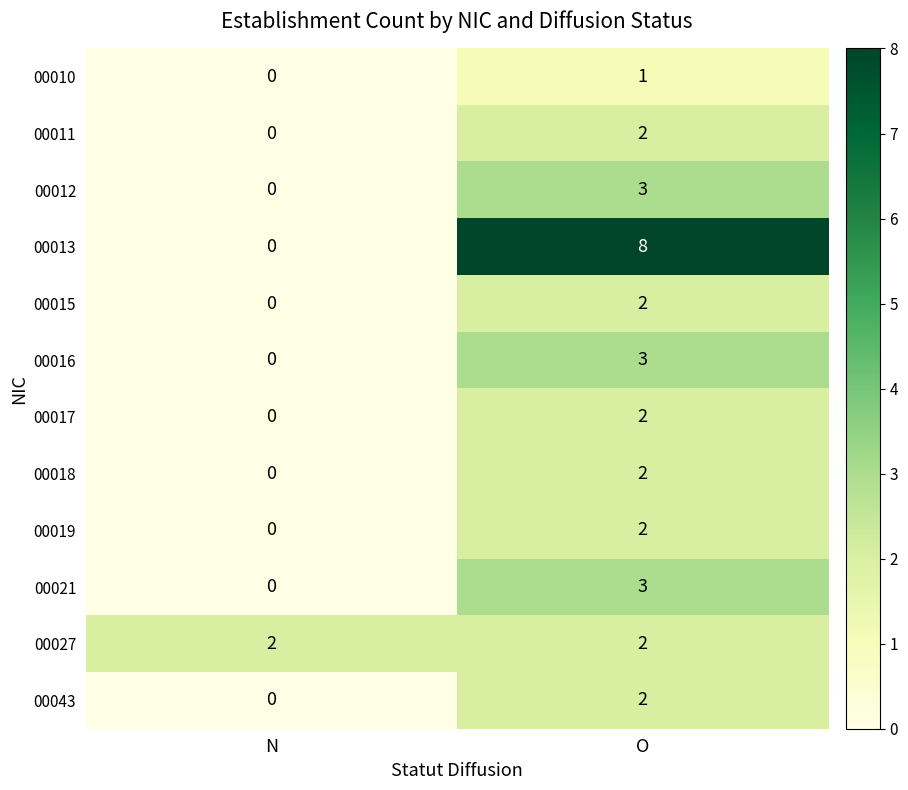

Which series has the largest total across all categories?

00013